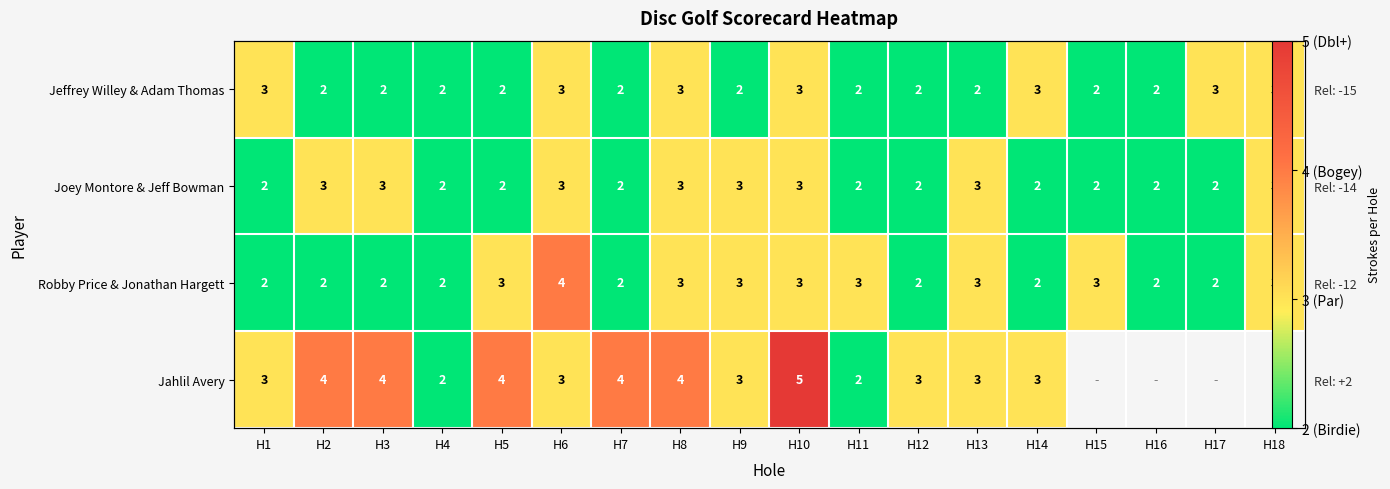

Rank the categories by Robby Price & Jonathan Hargett value from lowest to highest.

H1, H2, H3, H4, H7, H12, H14, H16, H17, H5, H8, H9, H10, H11, H13, H15, H18, H6